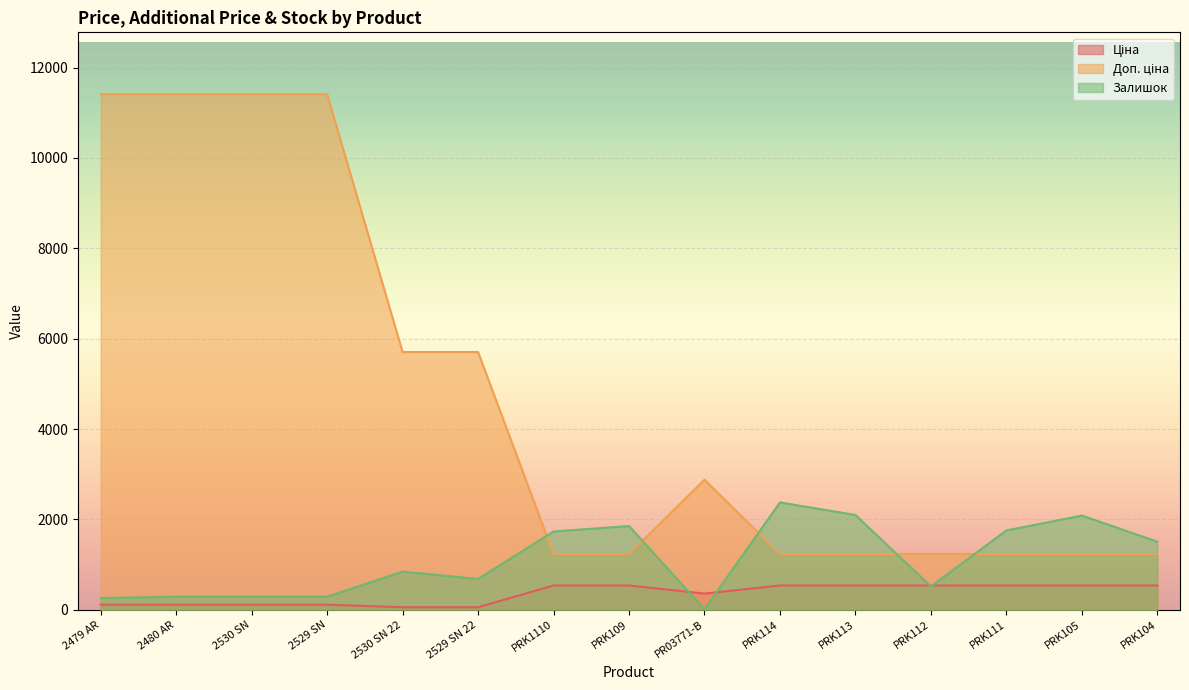

What is the value of the Ціна point at the 10th from the left?

539.0